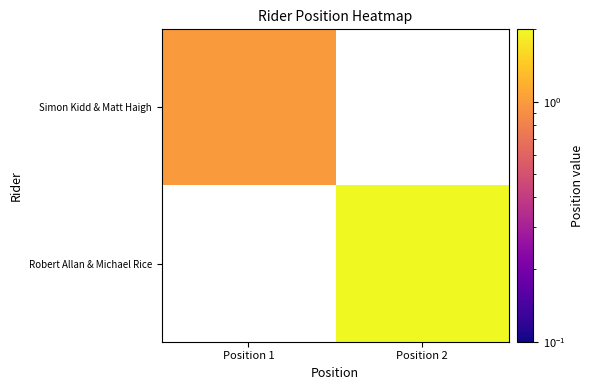

Is it true that Simon Kidd & Matt Haigh equals 0.7 at Position 1?

False